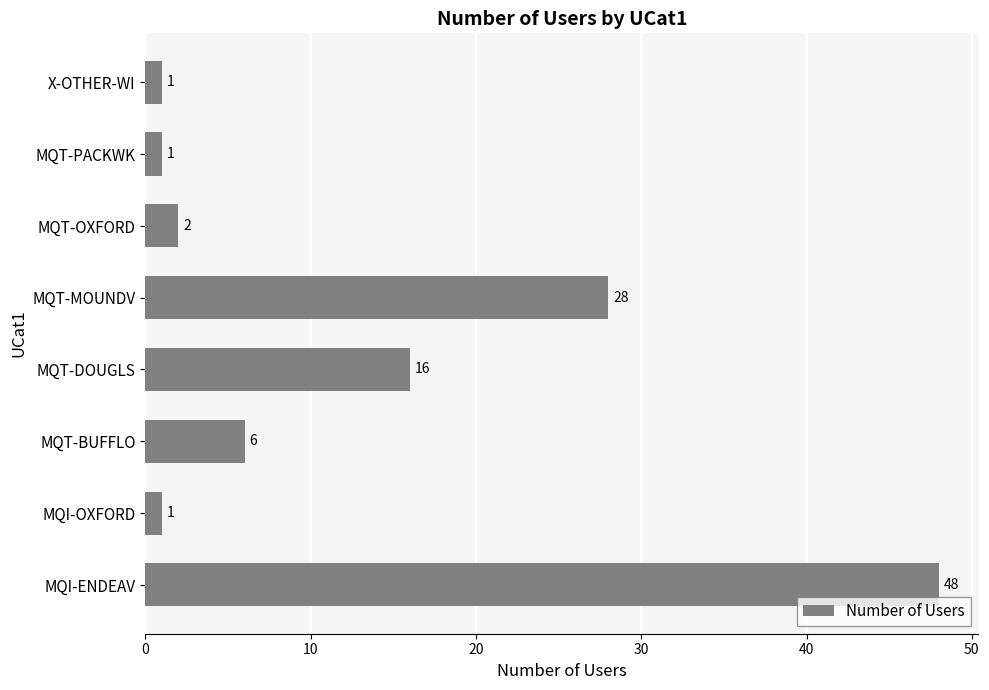

Reading top to bottom, list all the values displayed in this chart.

1	1	2	28	16	6	1	48